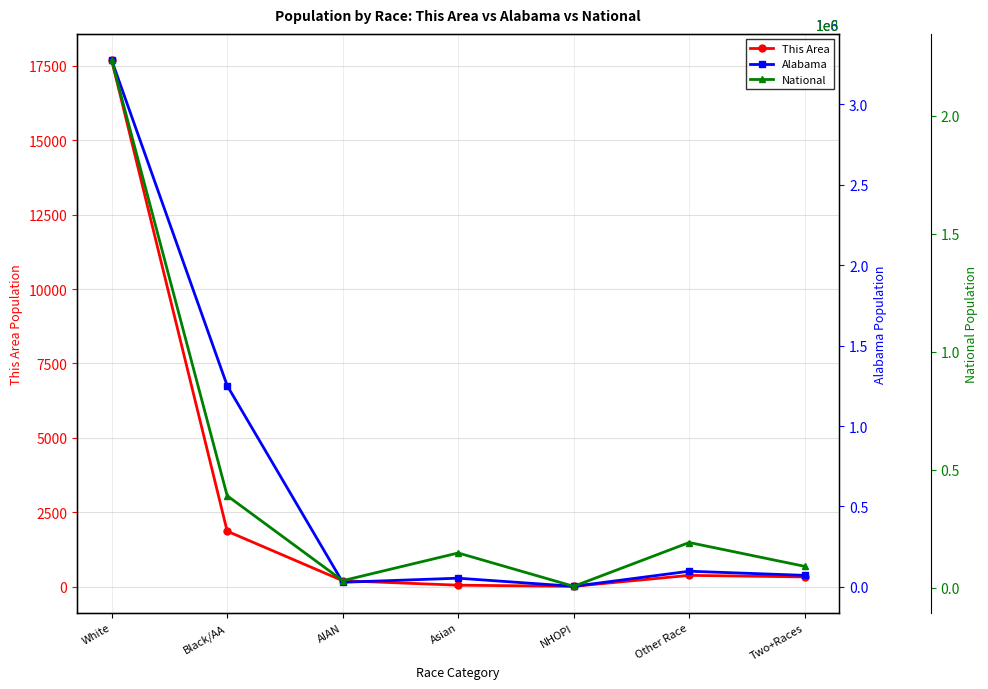

Reading left to right, list all the values displayed in this chart.

This Area: White=17695	Black/AA=1860	AIAN=195	Asian=45	NHOPI=7	Other Race=375	Two+Races=323
Alabama: White=3275394	Black/AA=1251311	AIAN=28218	Asian=53595	NHOPI=3057	Other Race=96910	Two+Races=71251
National: White=223553265	Black/AA=38929319	AIAN=2932248	Asian=14674252	NHOPI=540013	Other Race=19107368	Two+Races=9009073